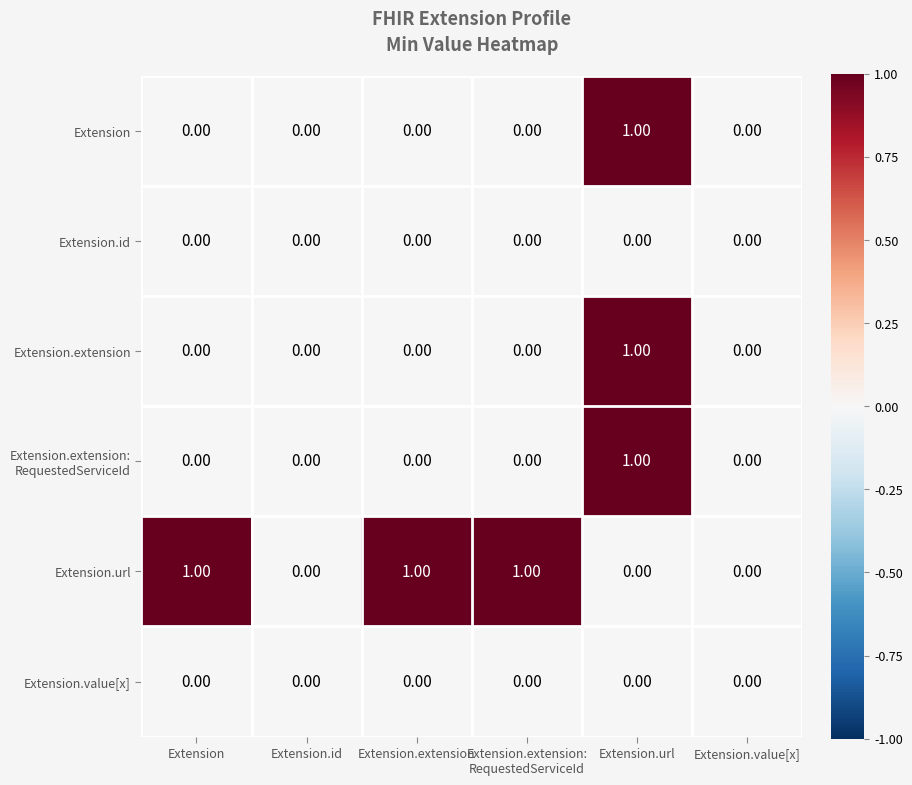

Count the number of categories in the chart.

6